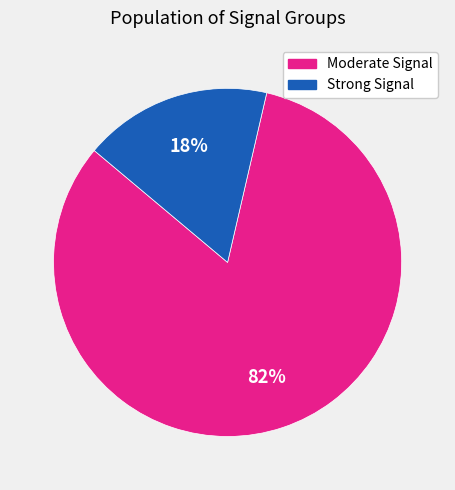

To the nearest percent, what is the average slice percentage?

50%